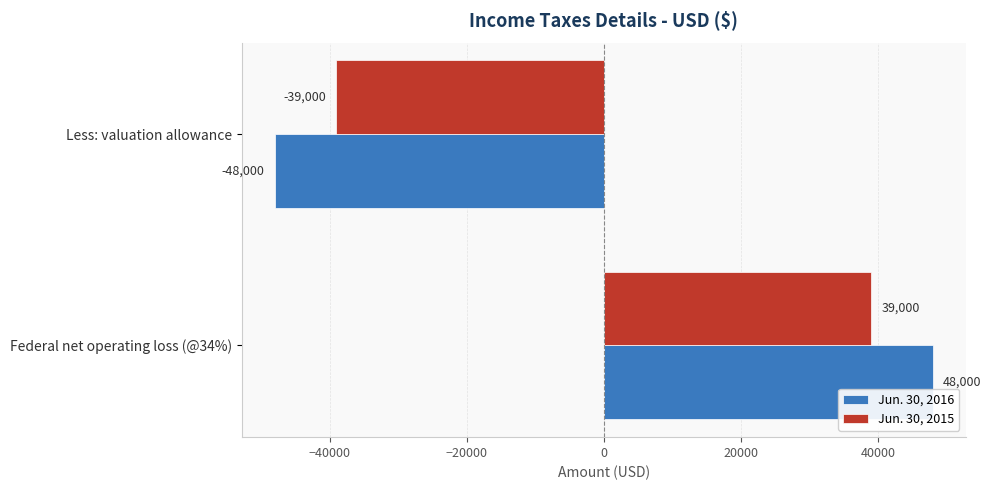

Which series has the widest spread of values?

Jun. 30, 2016